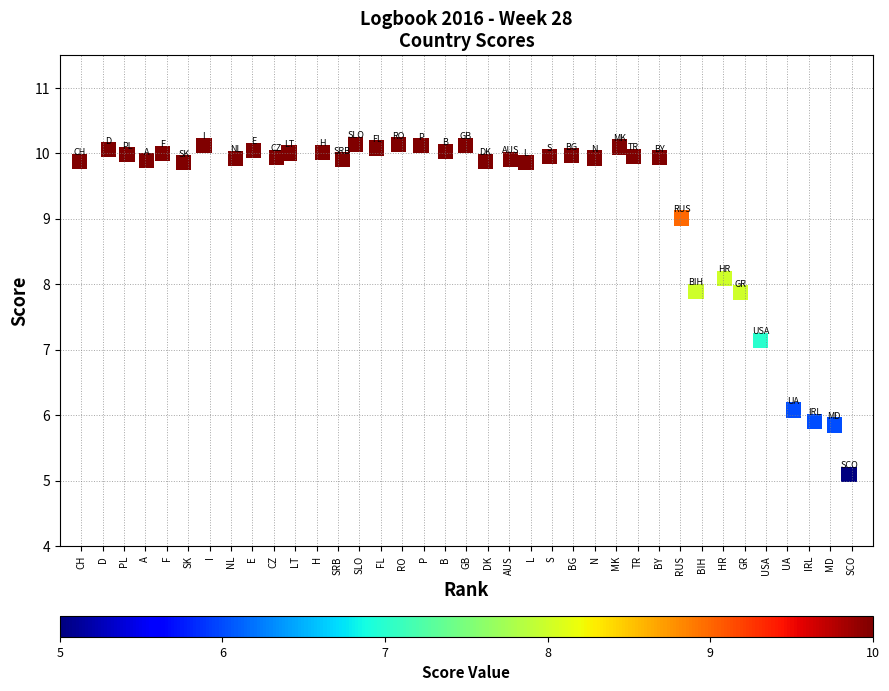

What Y value in the scatter plot is closest to 7?

7.1